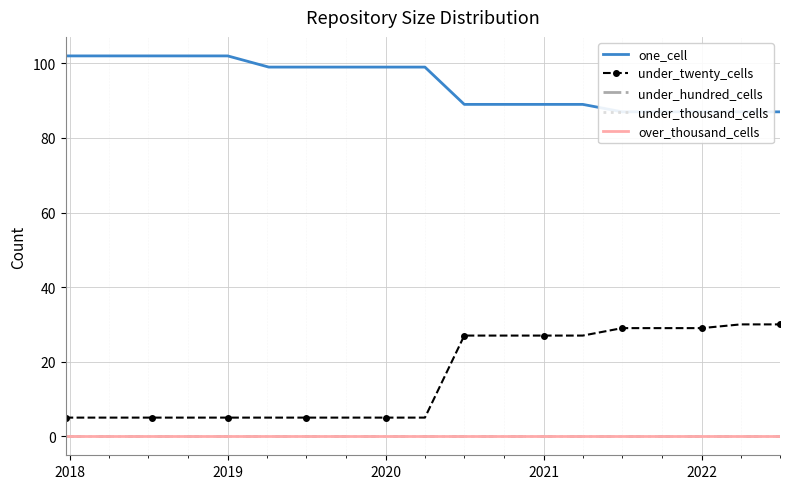

What is the approximate value of under_twenty_cells at 2022, to the nearest 5?

30